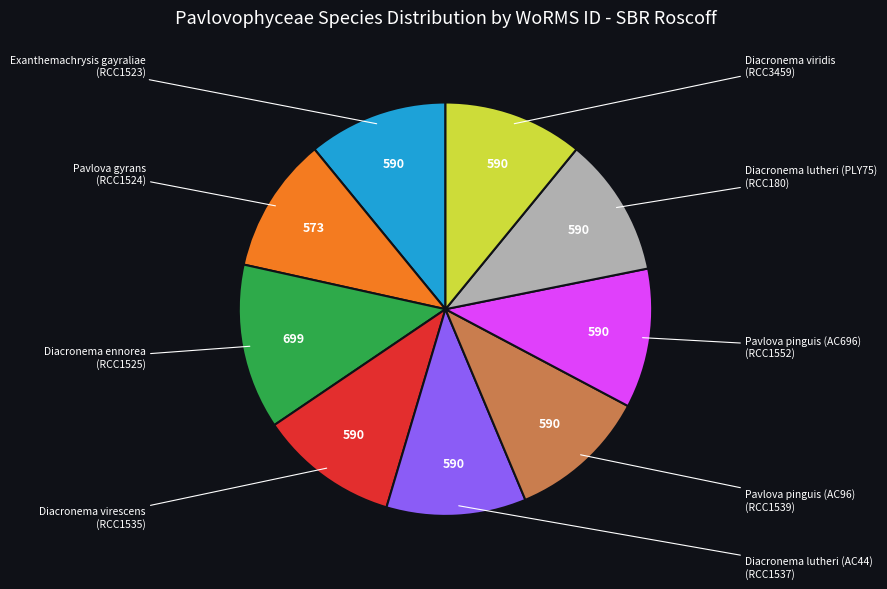

Does any single category account for the majority?

No